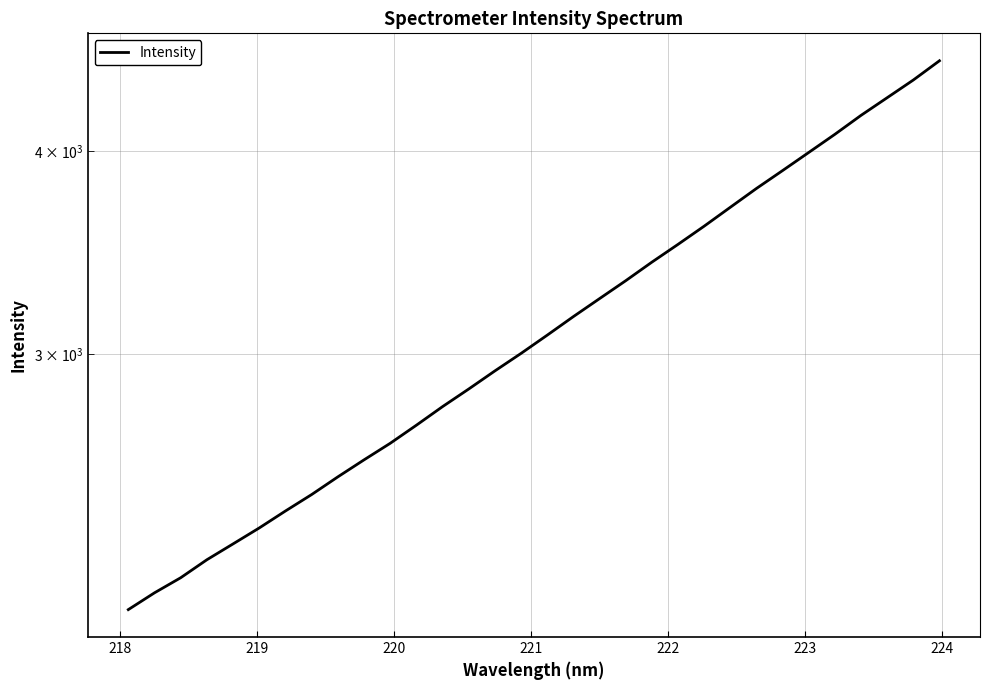

The value at 30 is 6644.8. True or false?

False